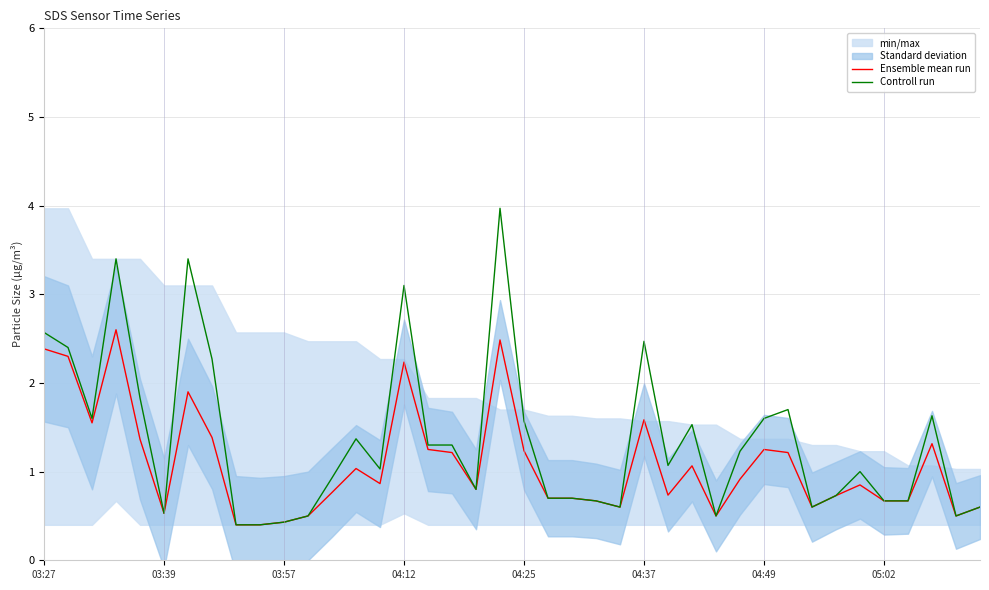

True or false: Ensemble mean run and Controll run intersect in this chart.

False